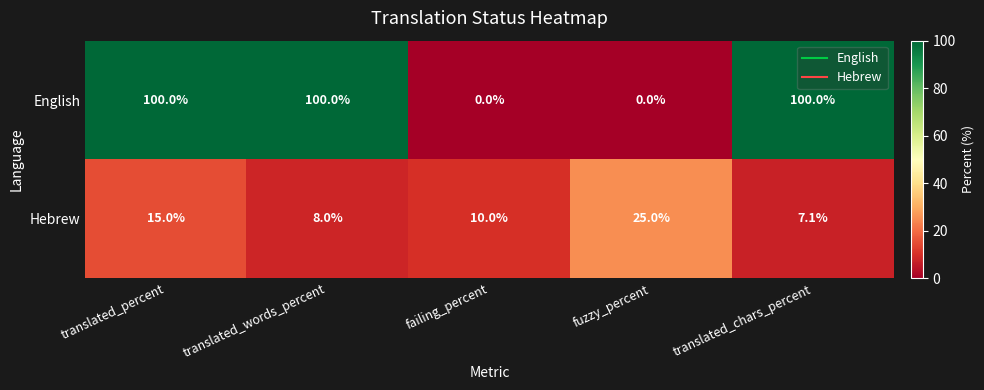

Which category has the lowest value in the Hebrew series?

translated_chars_percent